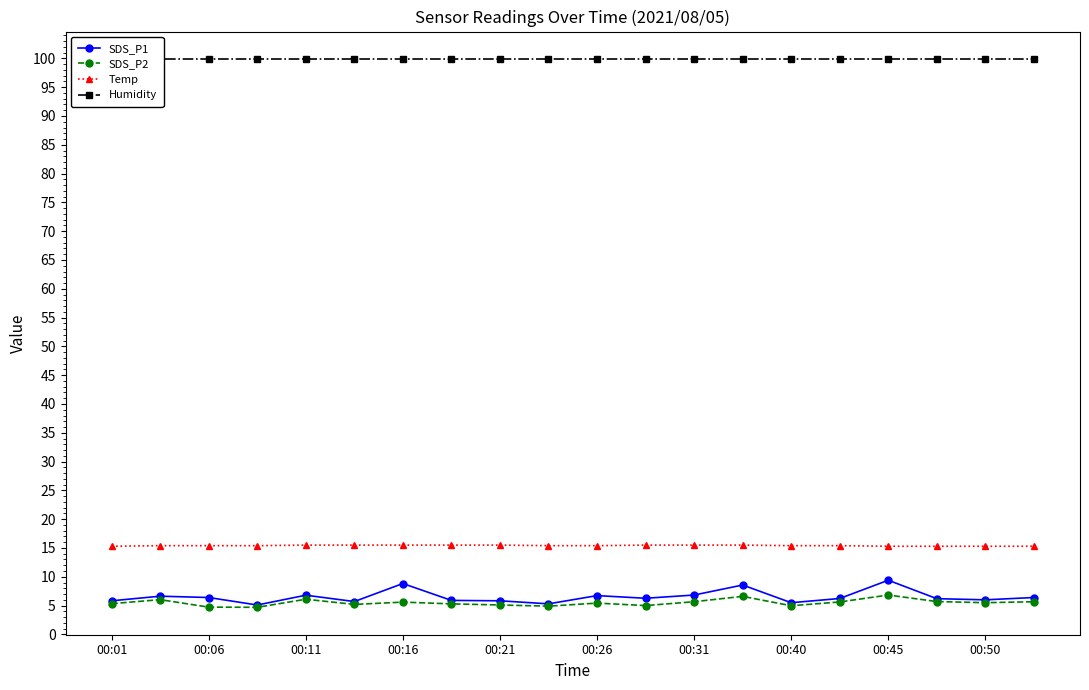

What value does the SDS_P2 series have at 17?

5.7